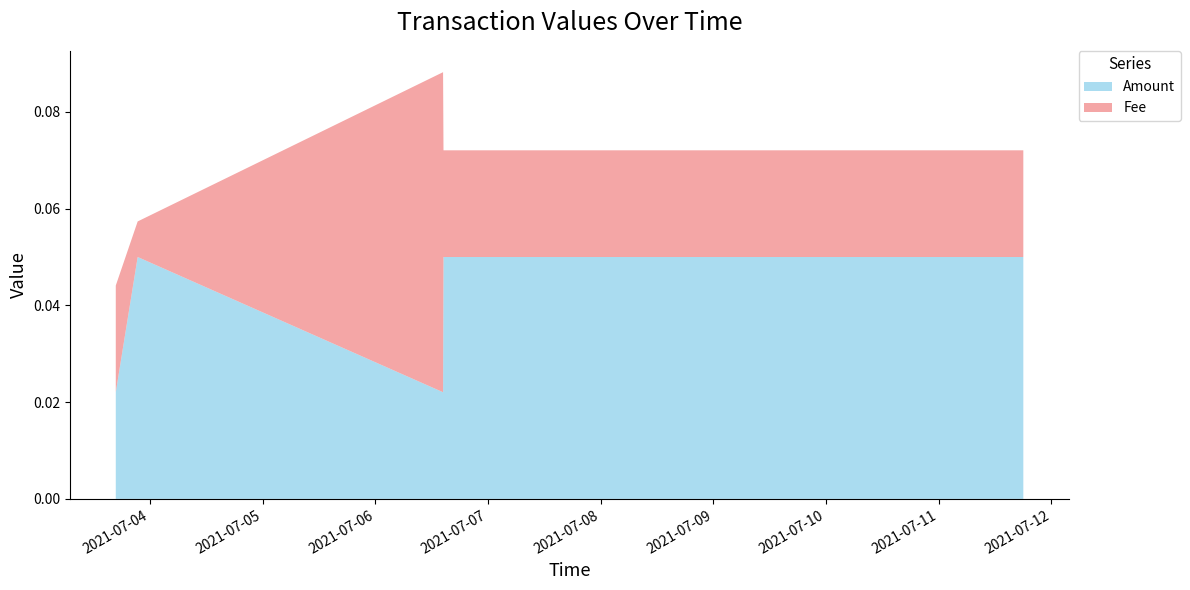

Reading left to right, extract all data points from this chart.

Amount: 2021-07-03 16:41:38=0.0	2021-07-03 21:21:35=0.1	2021-07-06 14:25:29=0.0	2021-07-06 14:30:48=0.1	2021-07-11 18:02:49=0.1	2021-07-11 18:02:49=0.0
Fee: 2021-07-03 16:41:38=0.0	2021-07-03 21:21:35=0.0	2021-07-06 14:25:29=0.1	2021-07-06 14:30:48=0.0	2021-07-11 18:02:49=0.0	2021-07-11 18:02:49=0.1